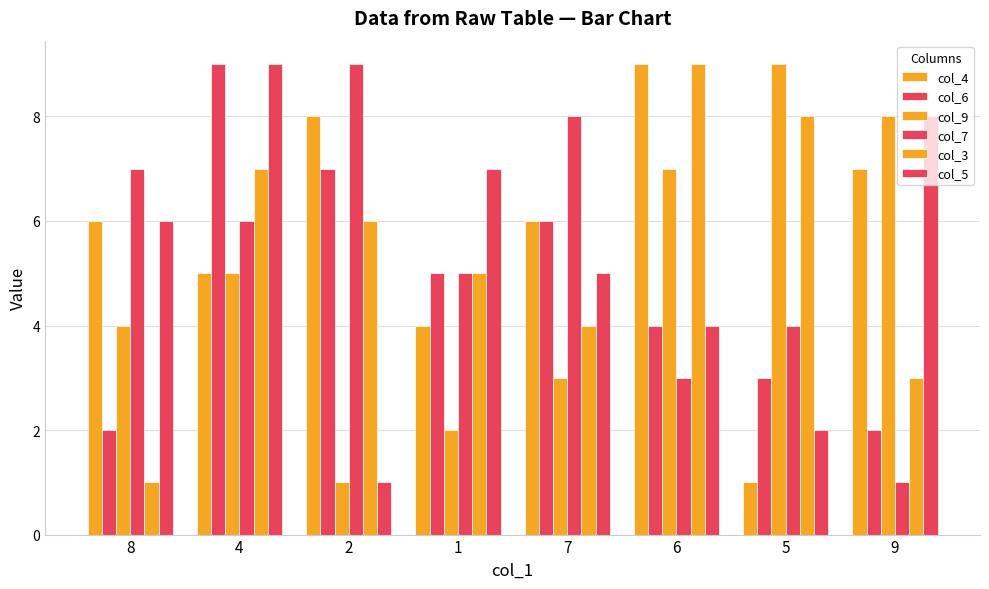

At which label does col_9 reach its peak?

5